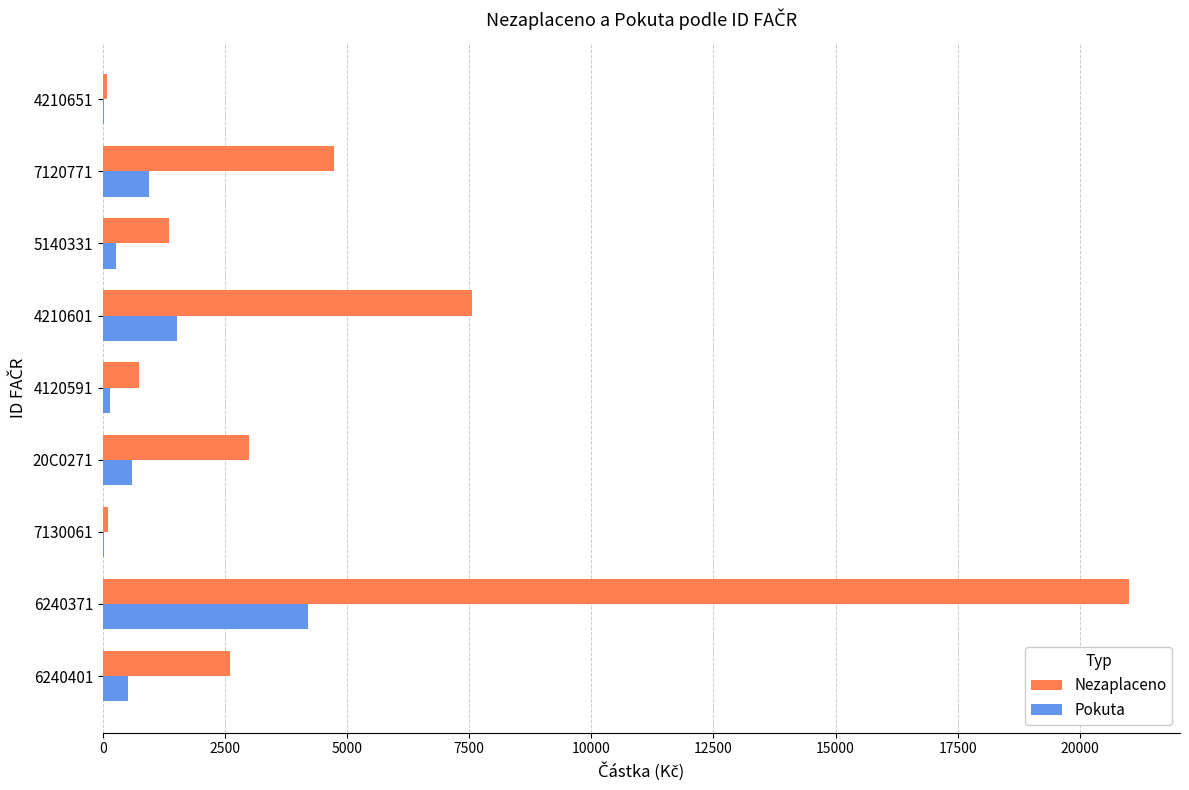

Which series has the widest spread of values?

Nezaplaceno